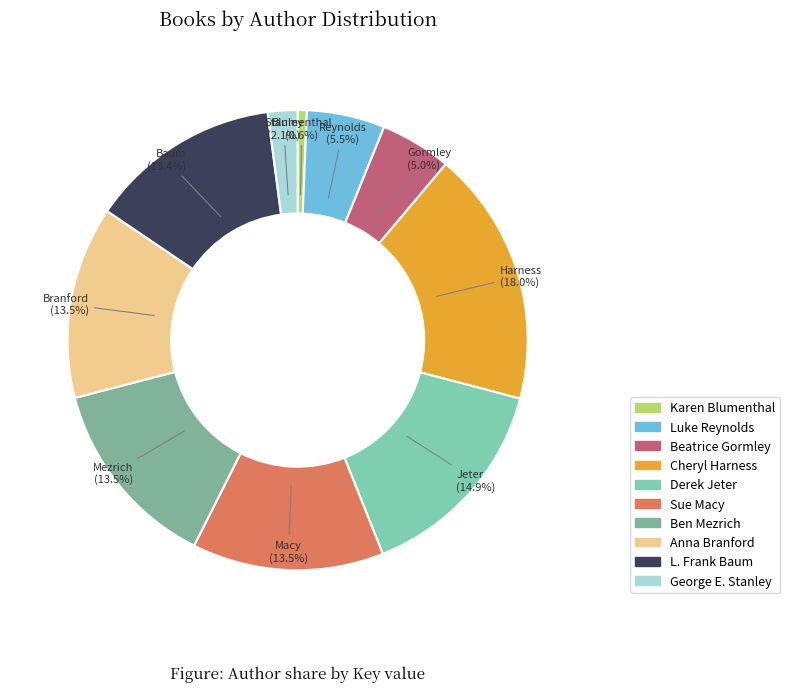

Approximately how many times larger is the value at Sue Macy compared to Ben Mezrich?

1.0